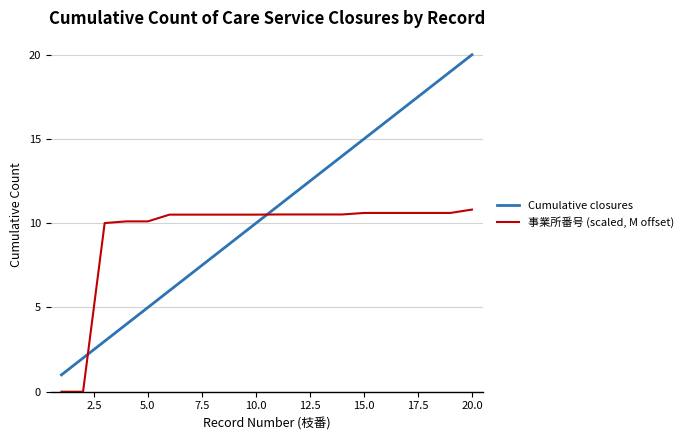

Count the number of categories in the chart.

20